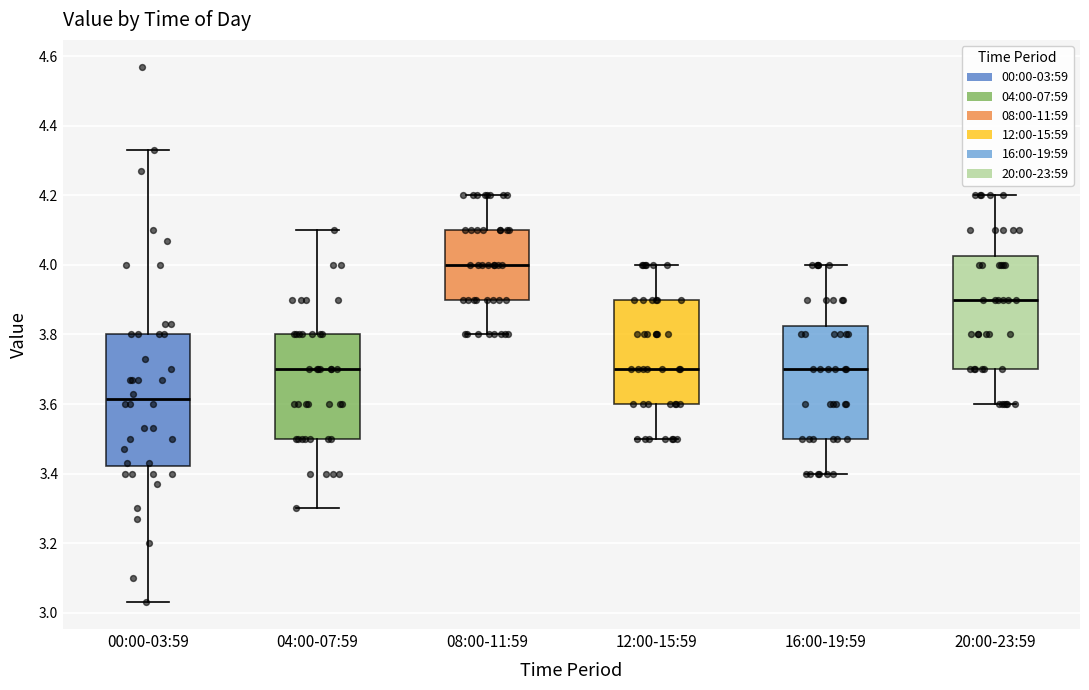

Where is the upper edge of the box for 16:00-19:59 on the y-axis? The values are not printed on the chart, so give them approximately, as read against the axis.

3.82